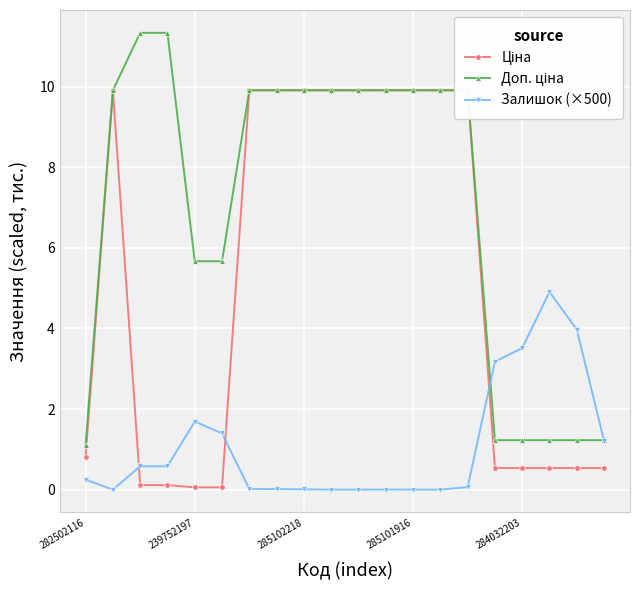

Which series has the largest total across all categories?

Доп. ціна